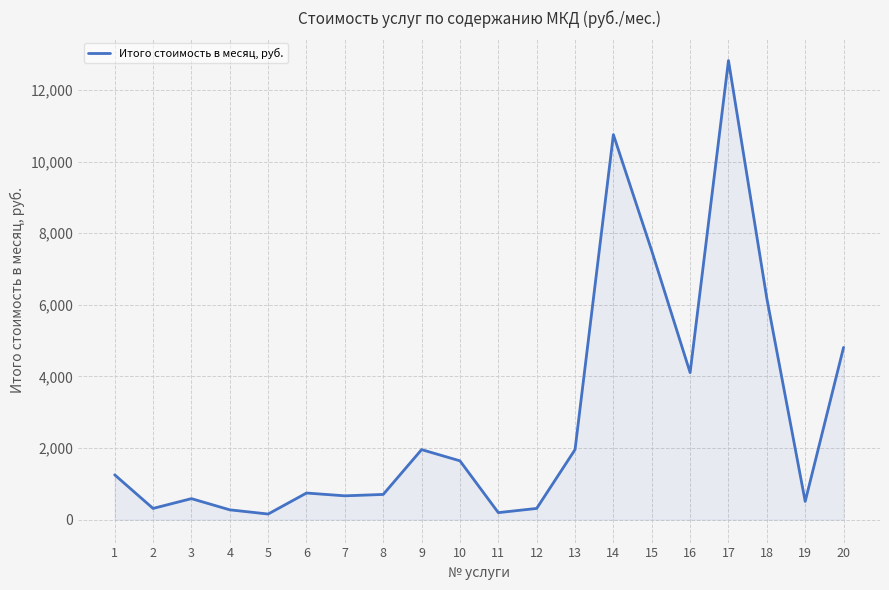

How many lines are shown in the chart?

1